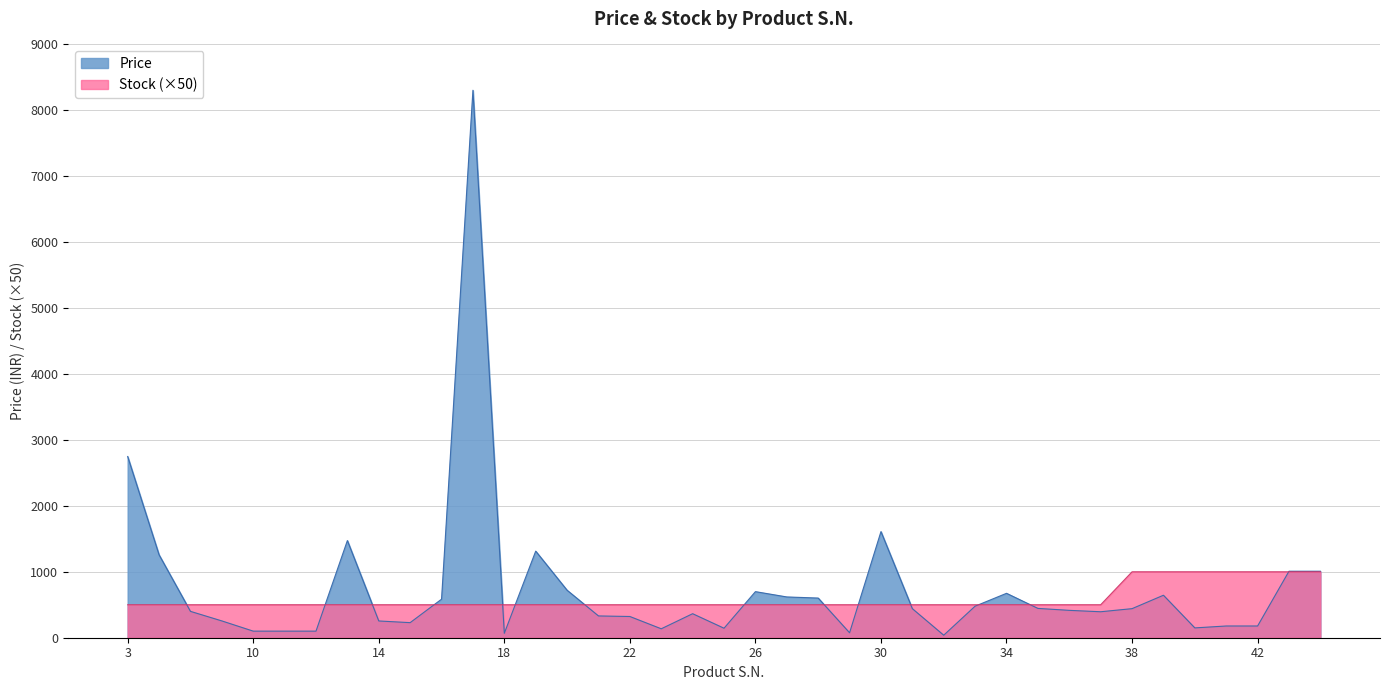

Reading left to right, what are all the values shown in this chart?

Price: 2749.0	1258.0	400.0	255.0	100.0	100.0	100.0	1474.0	254.2	228.8	584.7	8305.1	67.4	1313.6	720.3	330.5	322.0	135.6	364.4	144.1	699.2	618.6	601.7	75.0	1610.2	441.0	38.1	478.8	673.7	444.9	415.3	394.0	441.0	644.5	149.0	178.0	178.0	1009.0	1009.0
Stock: 500.0	500.0	500.0	500.0	500.0	500.0	500.0	500.0	500.0	500.0	500.0	500.0	500.0	500.0	500.0	500.0	500.0	500.0	500.0	500.0	500.0	500.0	500.0	500.0	500.0	500.0	500.0	500.0	500.0	500.0	500.0	500.0	1000.0	1000.0	1000.0	1000.0	1000.0	1000.0	1000.0